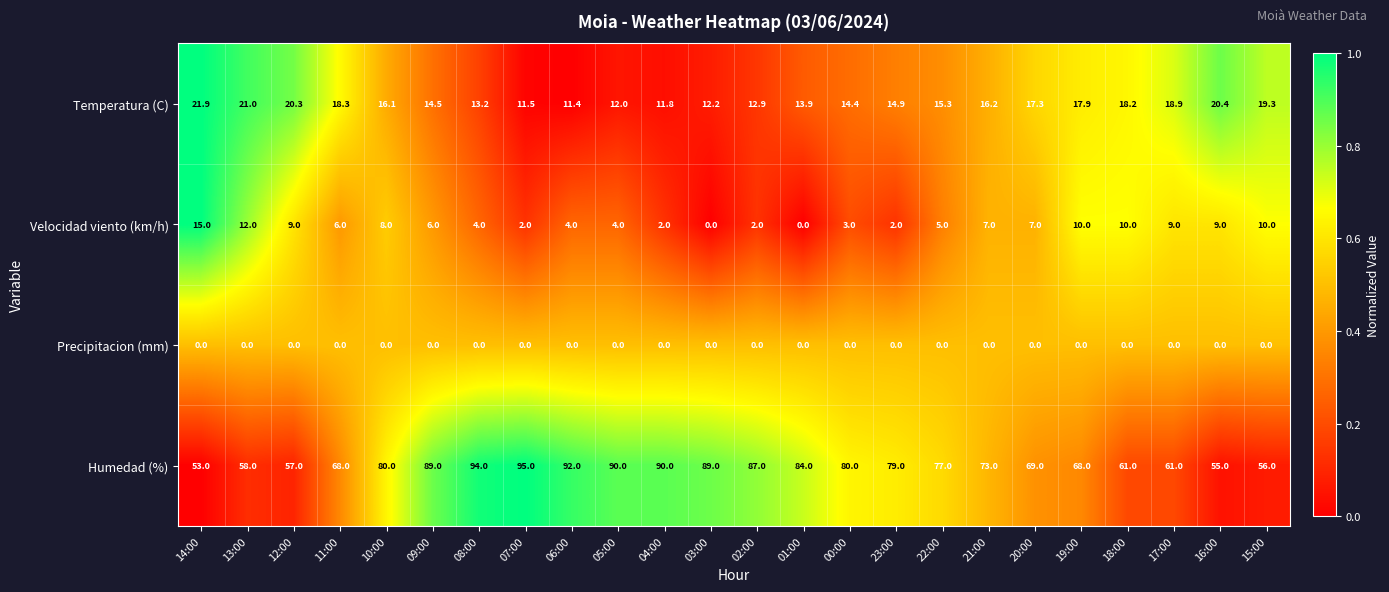

What is the difference between the Humedad (%) values at 11:00 and 20:00?

1.0